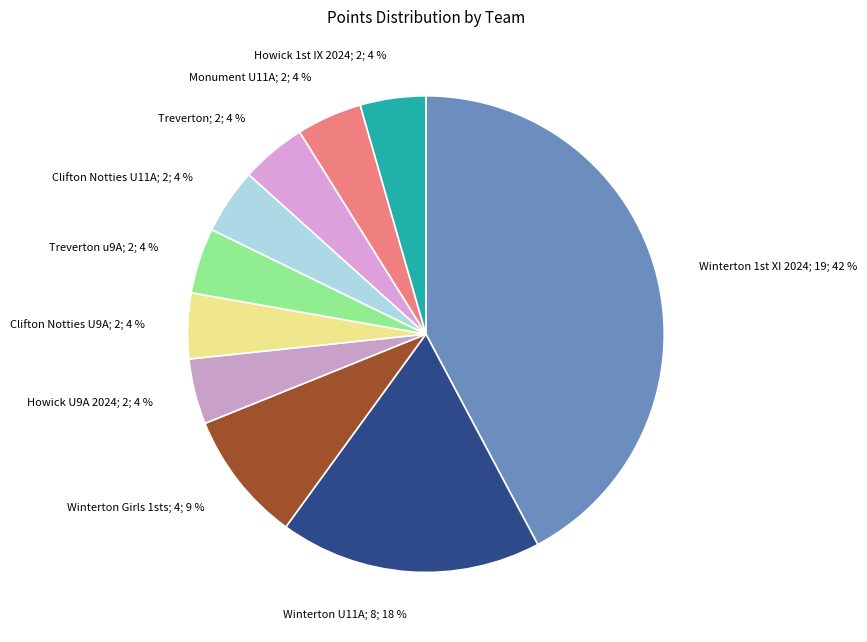

True or false: Treverton; 2; 4 % accounts for 14% of the total.

False